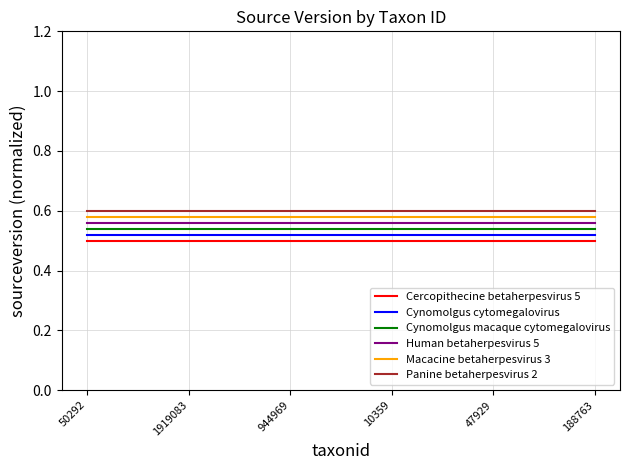

Is it true that Panine betaherpesvirus 2 equals 0.6 at 944969?

True